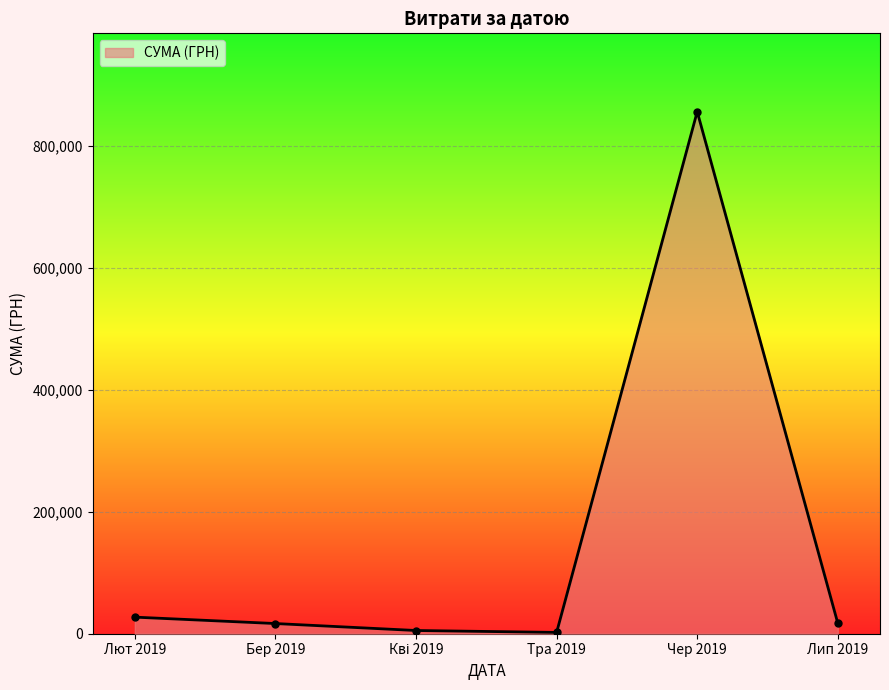

True or false: there are more than 0 points higher than both neighbors.

True